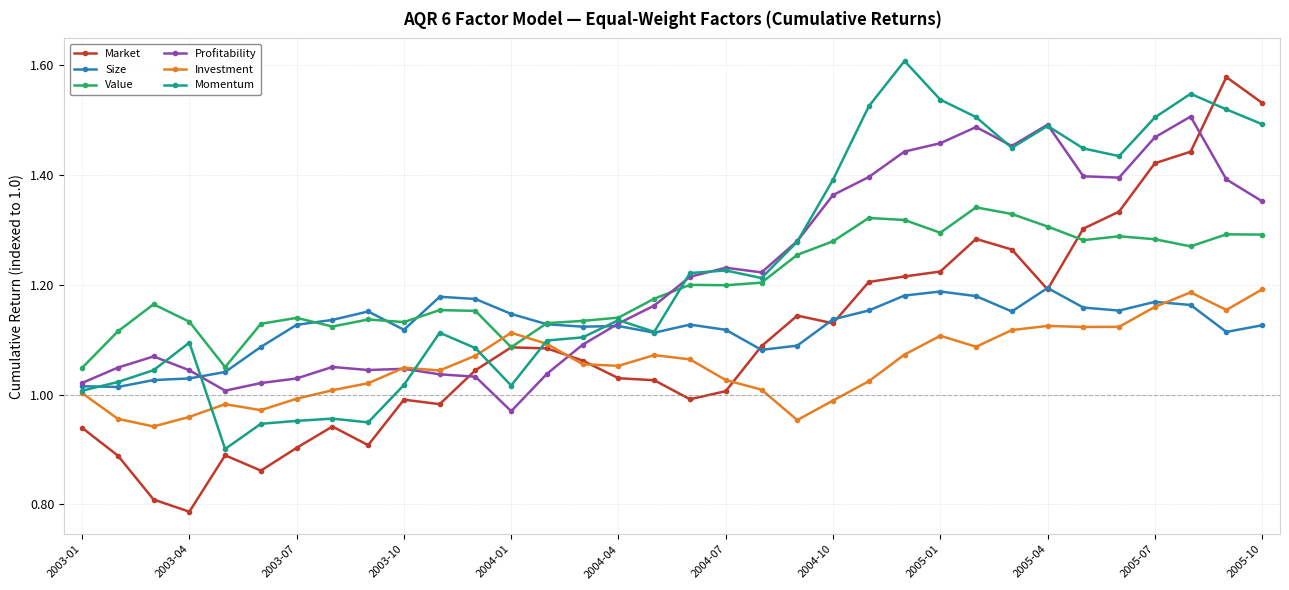

True or false: Profitability and Market intersect in this chart.

True